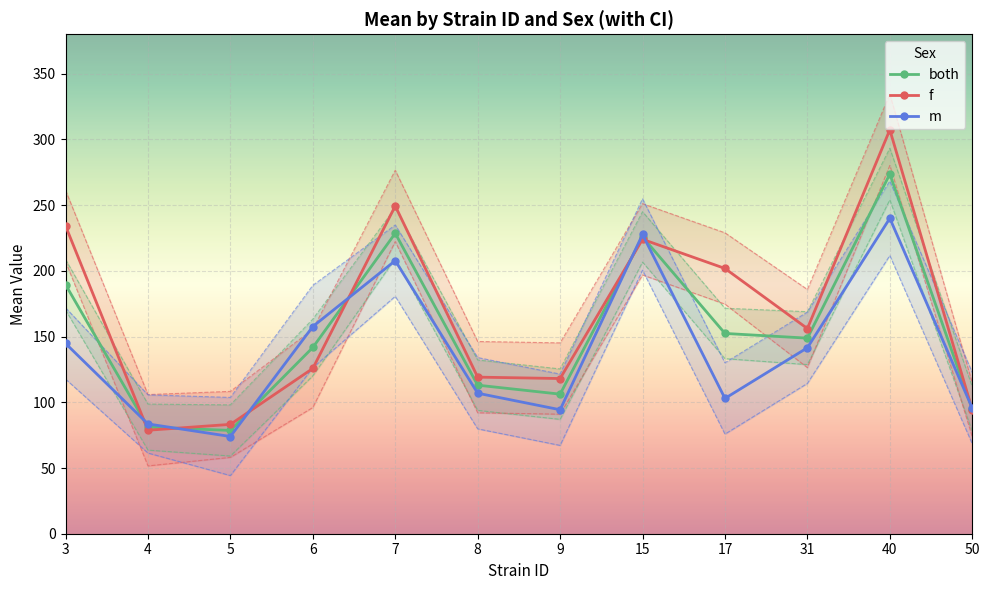

The m series shows 102.9 at 17. True or false?

True